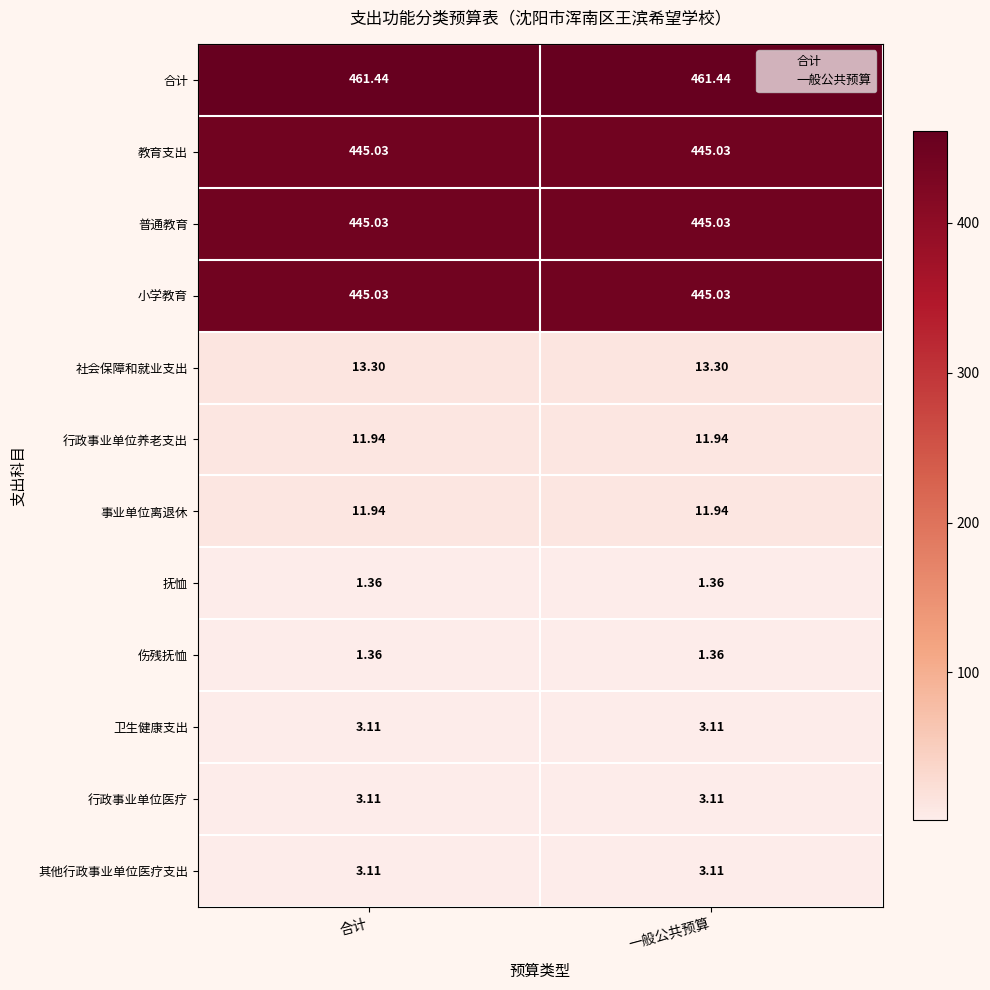

Which series has the largest total across all categories?

合计